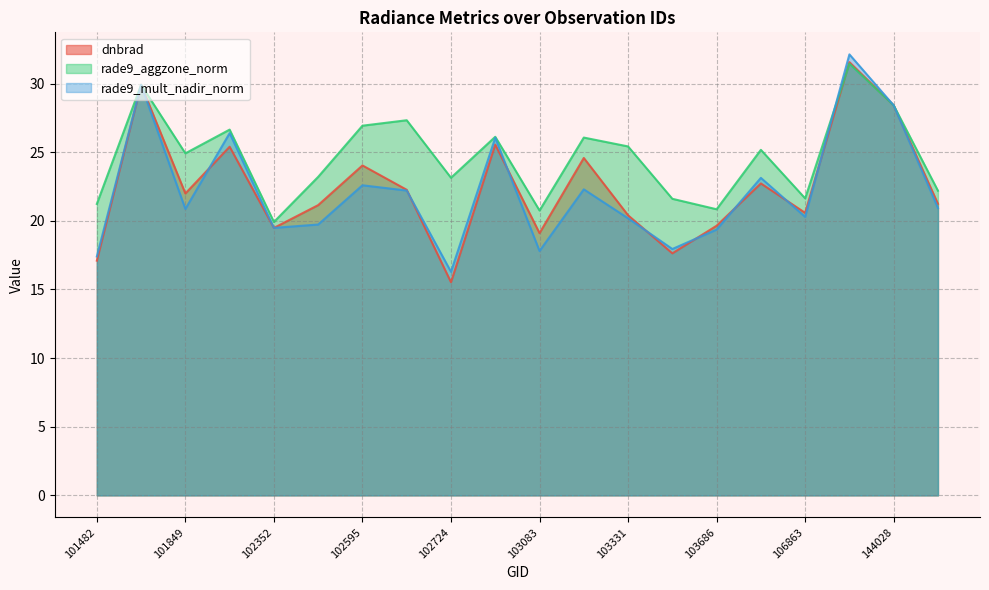

How many data points in rade9_mult_nadir_norm are less than 20?

7